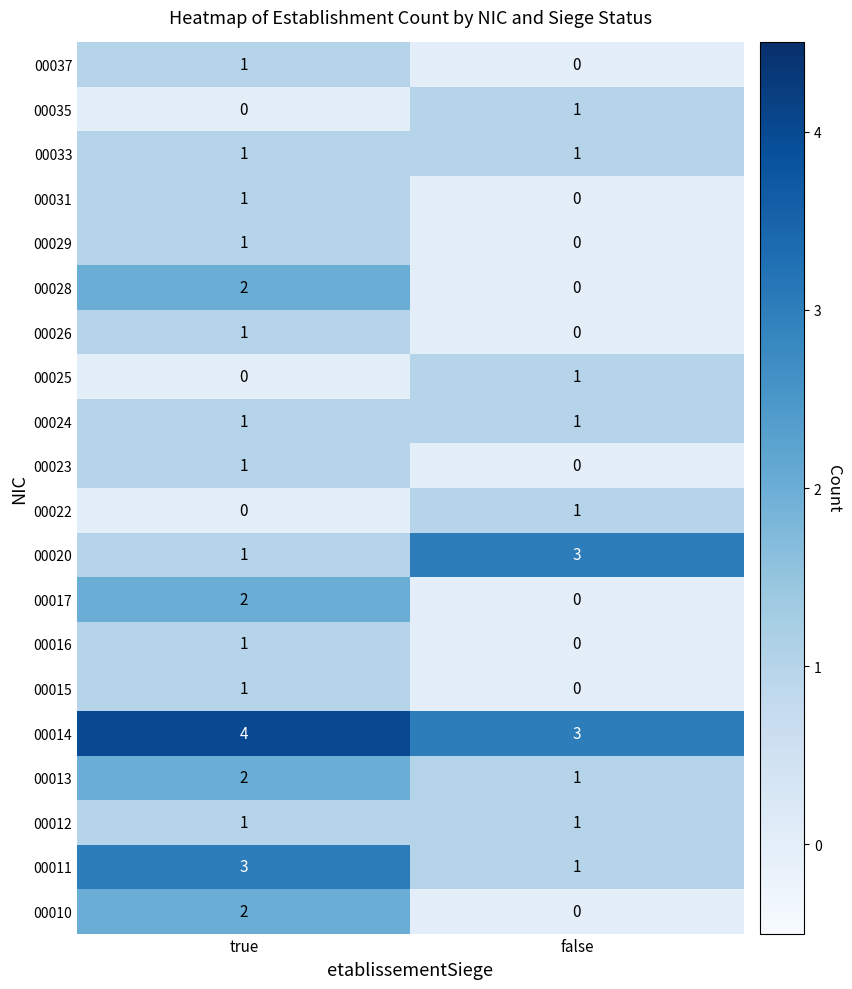

The 00015 series shows 0 at false. True or false?

True